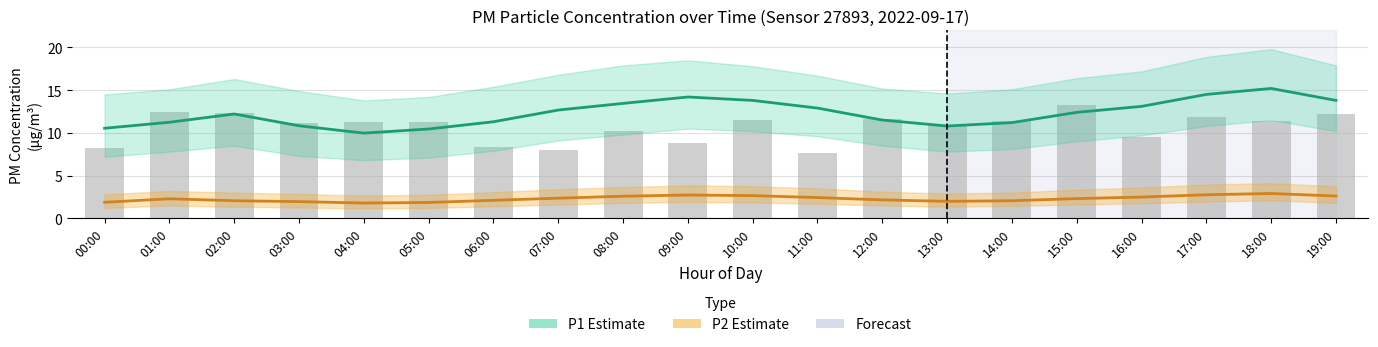

What is the value of the P2 Estimate bar at the 9th from the left?

2.6